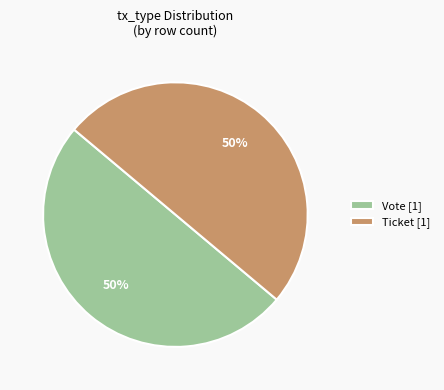

True or false: Vote [1] accounts for 50% of the total.

True